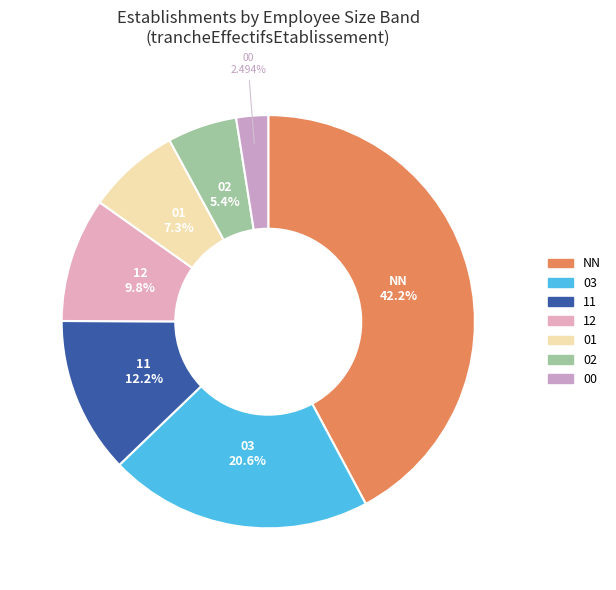

How many slices are in this pie chart?

7